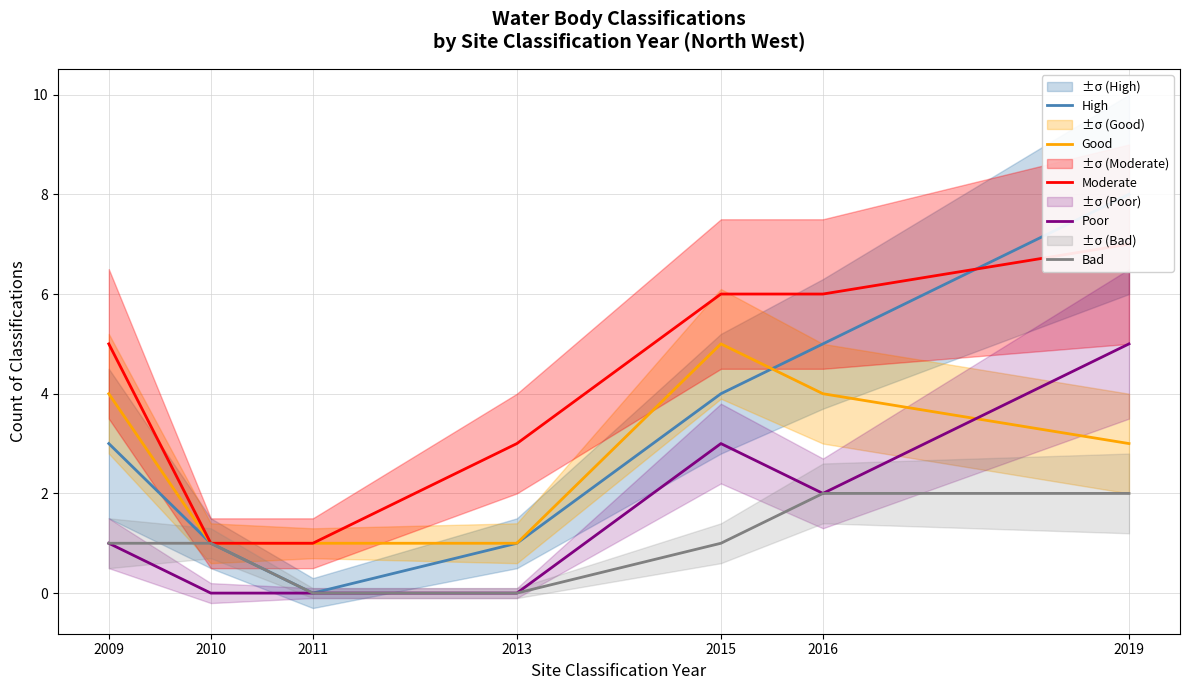

At how many categories does at least one series exceed 7?

1